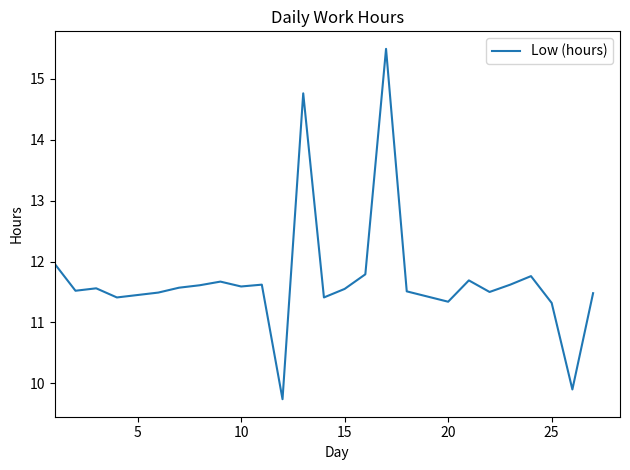

What is the maximum value shown in the chart?

15.5